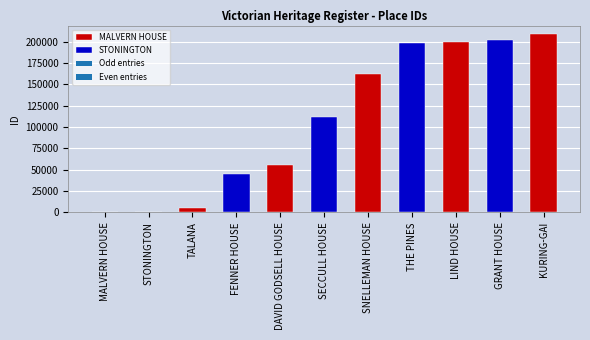

Rank the categories by value from highest to lowest.

KURING-GAI, GRANT HOUSE, LIND HOUSE, THE PINES, SNELLEMAN HOUSE, SECCULL HOUSE, DAVID GODSELL HOUSE, FENNER HOUSE, TALANA, STONINGTON, MALVERN HOUSE